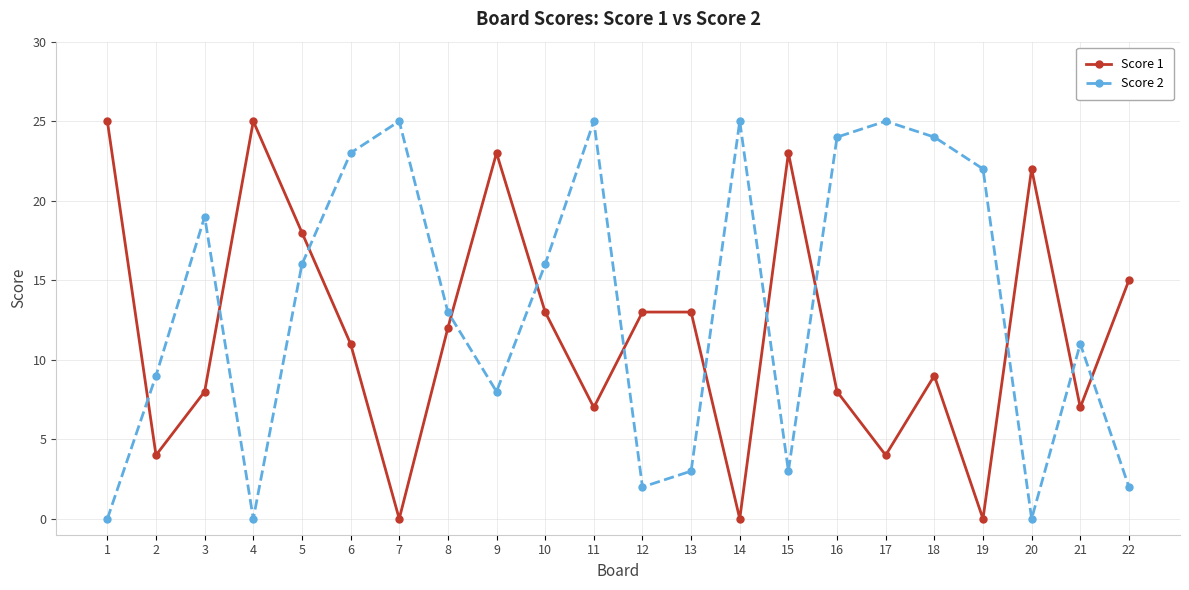

Is it true that Score 1 equals 0 at 19?

True